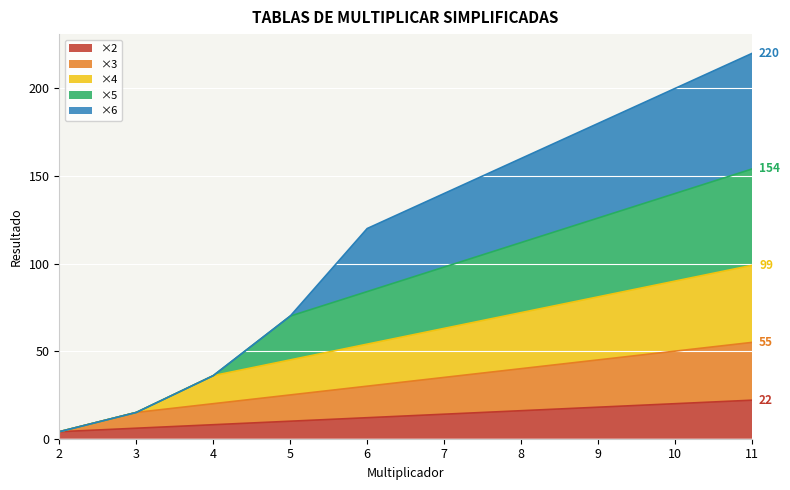

What is the value of the x5 point at the 10th from the left?

154